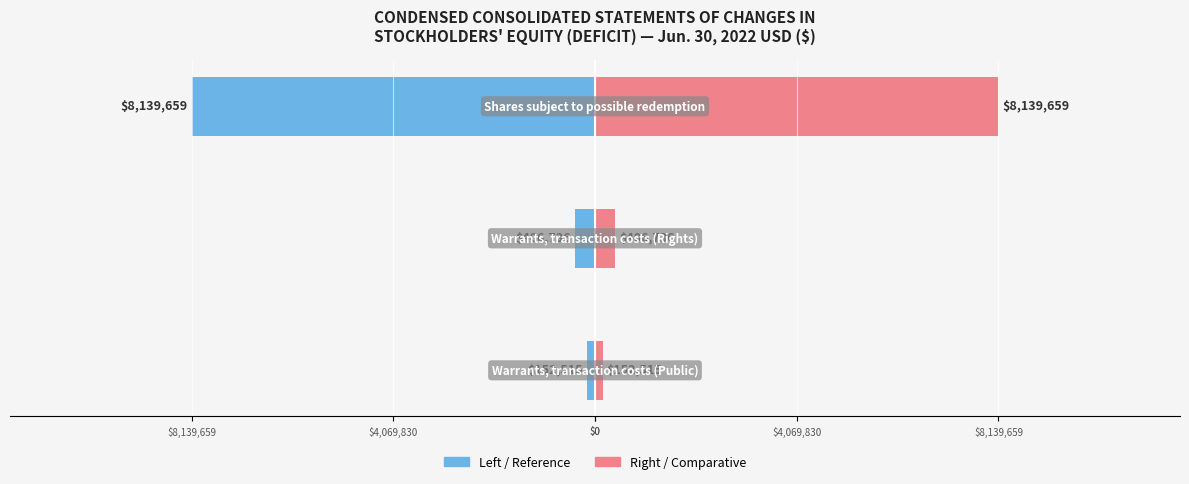

Count the number of categories in the chart.

3